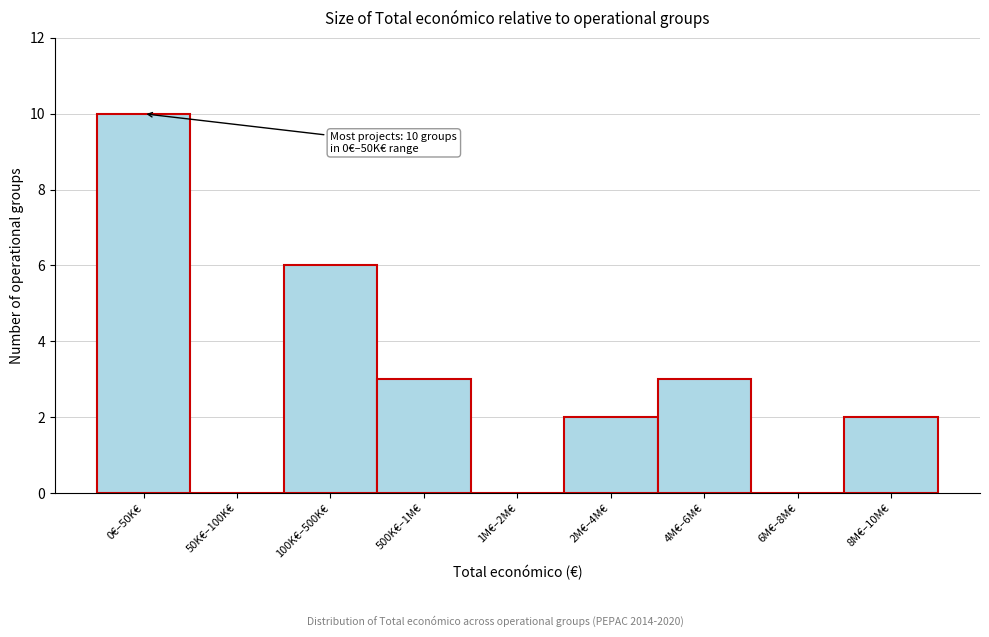

Reading right to left, transcribe all the data shown in this chart.

8M€–10M€=2	6M€–8M€=0	4M€–6M€=3	2M€–4M€=2	1M€–2M€=0	500K€–1M€=3	100K€–500K€=6	50K€–100K€=0	0€–50K€=10